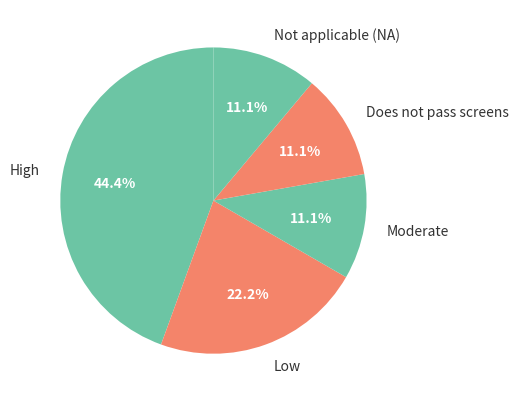

Is it true that Low is 22% of the pie?

True